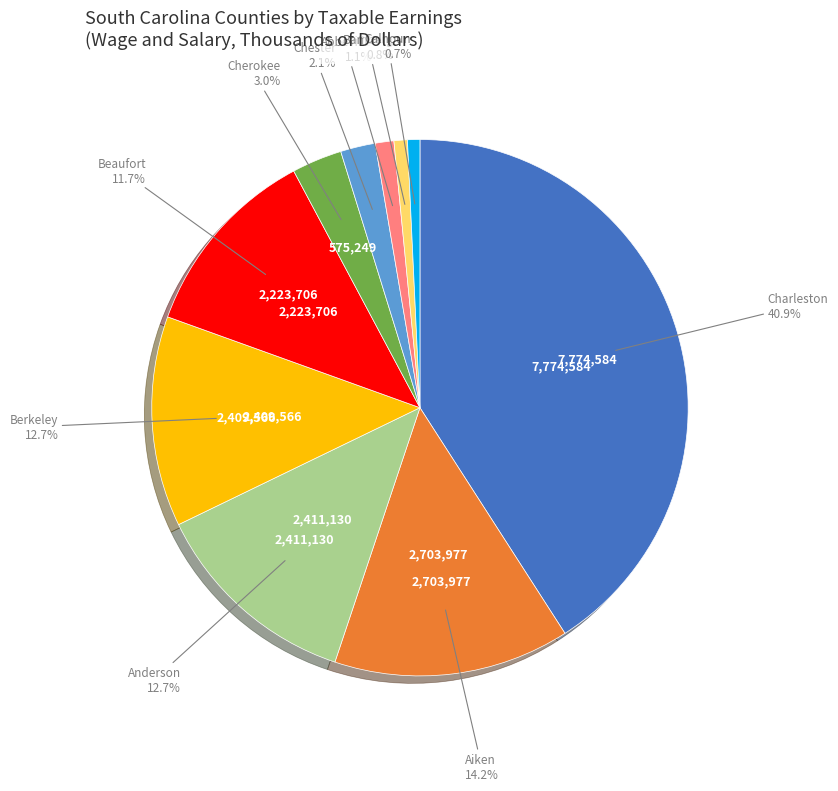

Is there a majority slice in this chart?

No